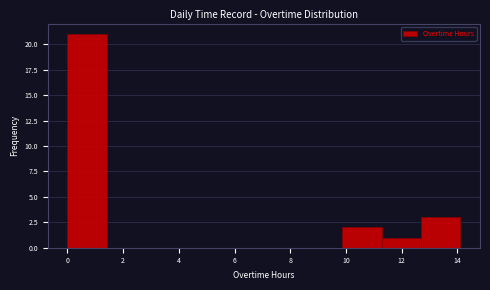

Which range on the x-axis has the tallest bar?

0.0 to 1.4